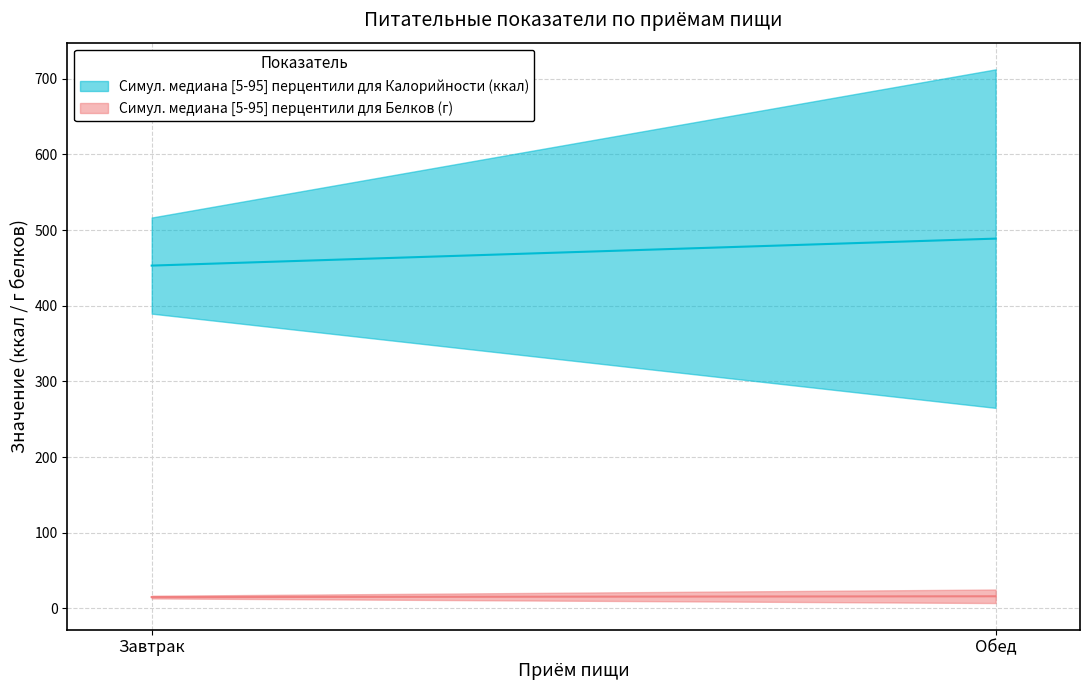

What is the sum of the Калорийность_lower values at Обед and Завтрак?

654.6